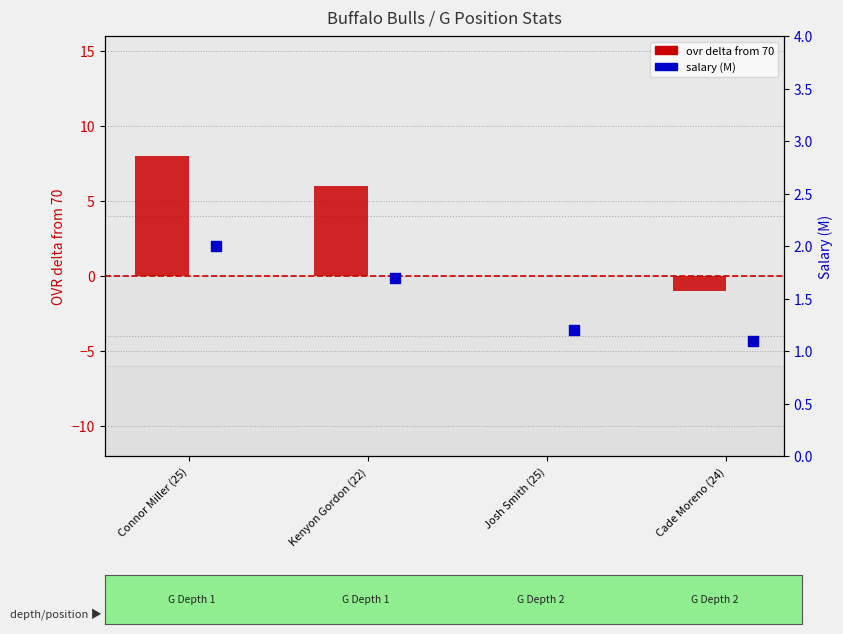

What are all the series names shown in the legend?

ovr (delta from 70), salary (M)